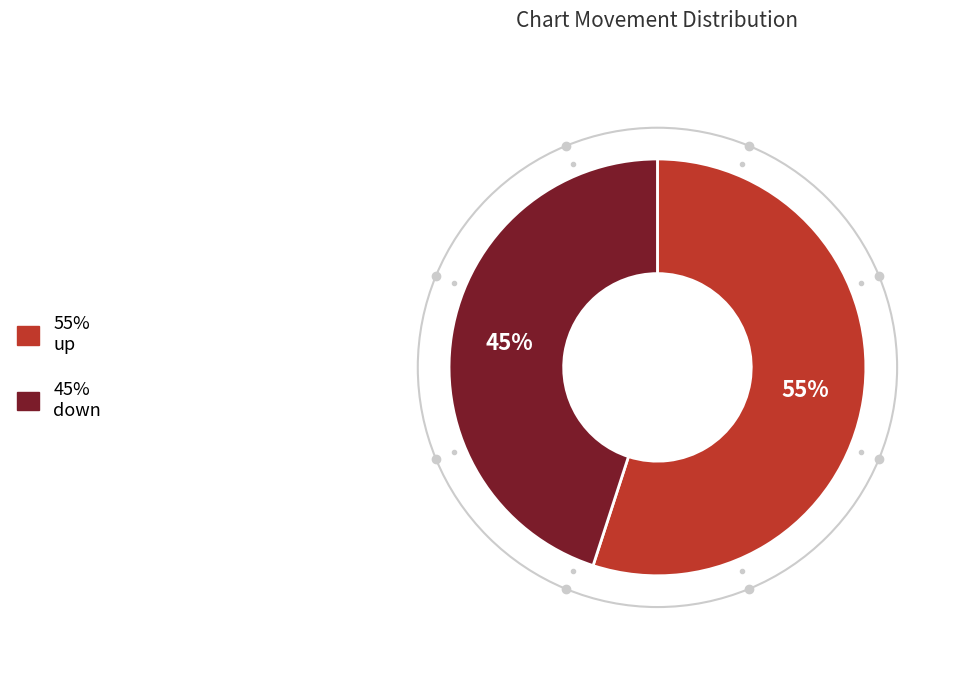

Does any single category account for the majority?

Yes